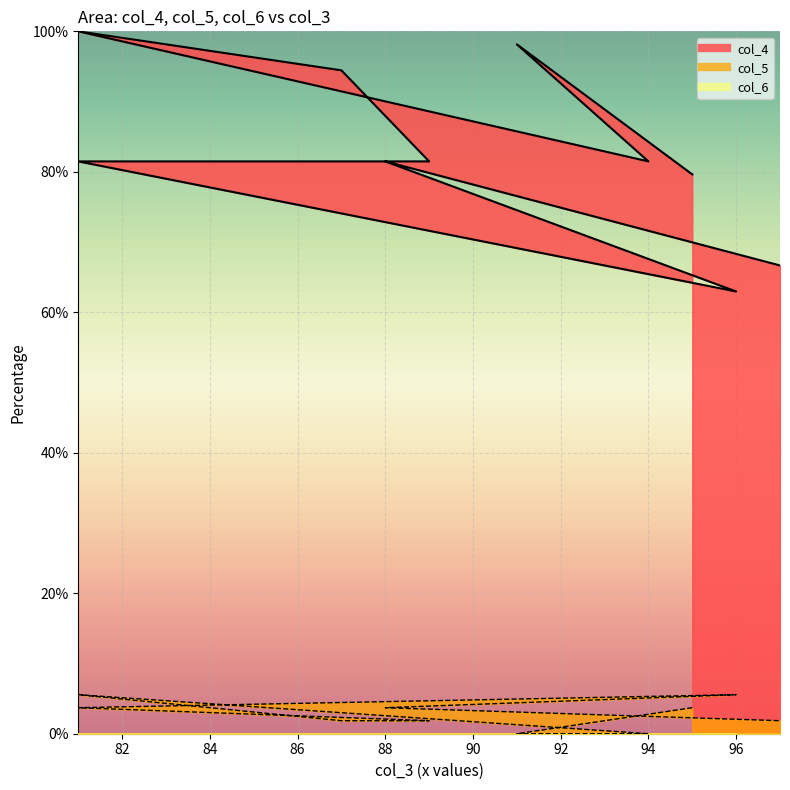

Which series has the widest spread of values?

col_4